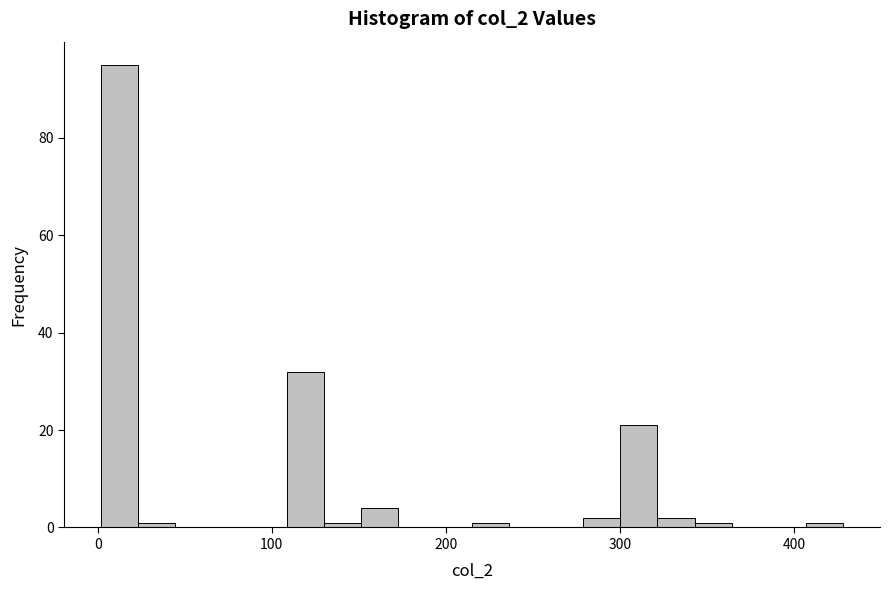

Around what value on the x-axis is the tallest bar? Give the approximate position of its centre, as read against the axis.

10